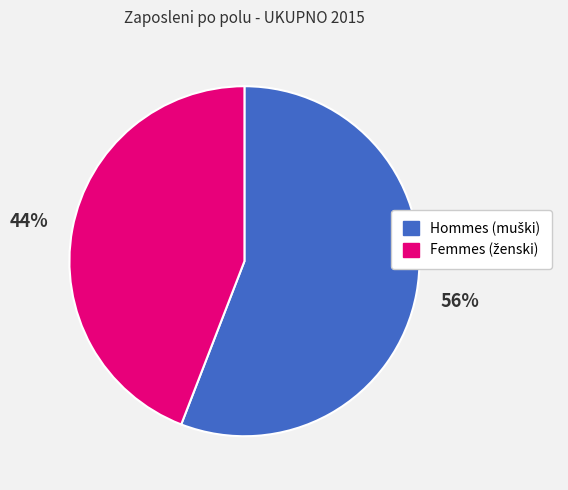

Does any single category account for the majority?

Yes